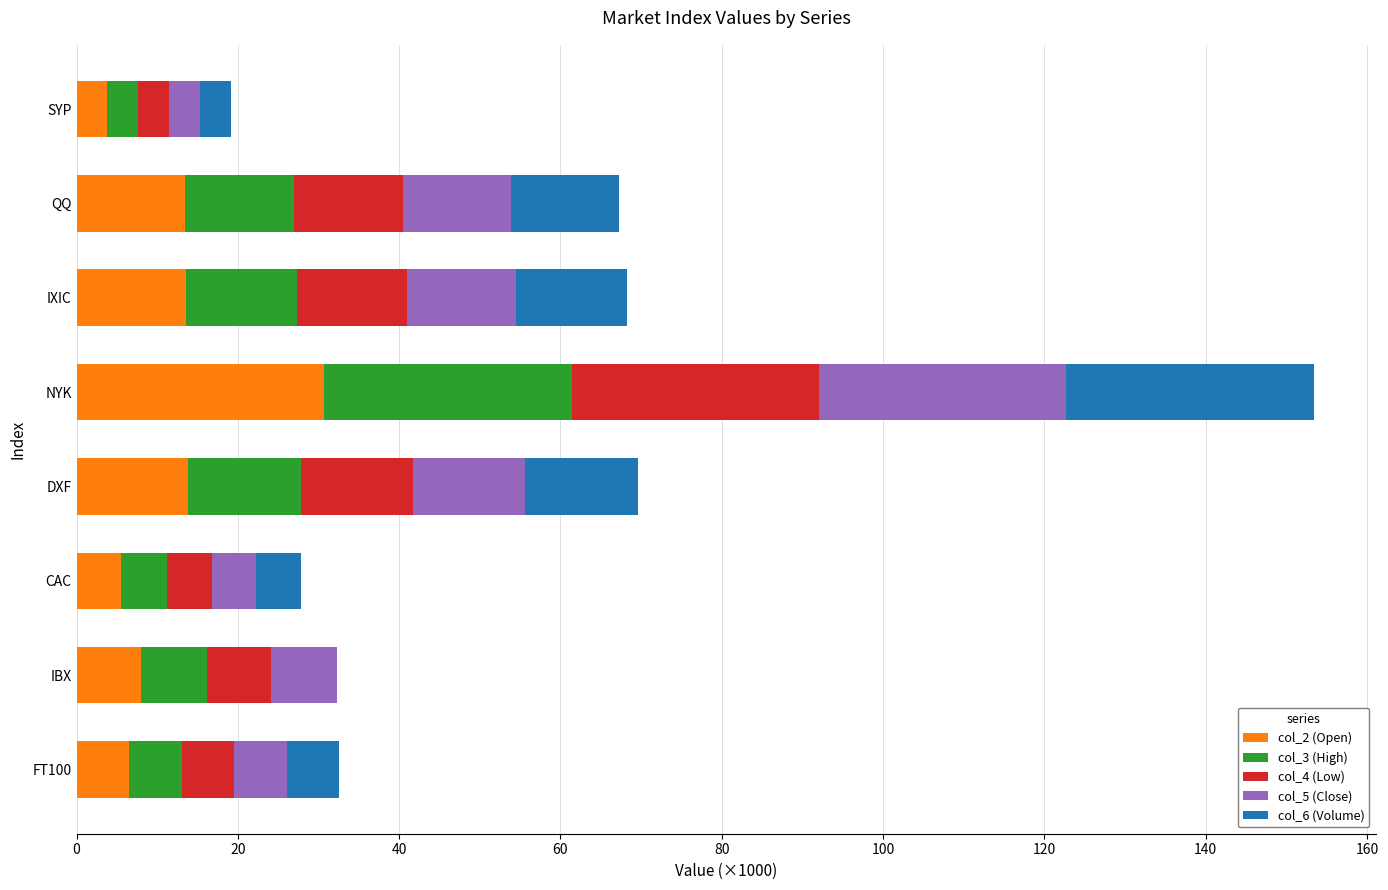

Which category has the highest value in the col_2 (Open) series?

NYK